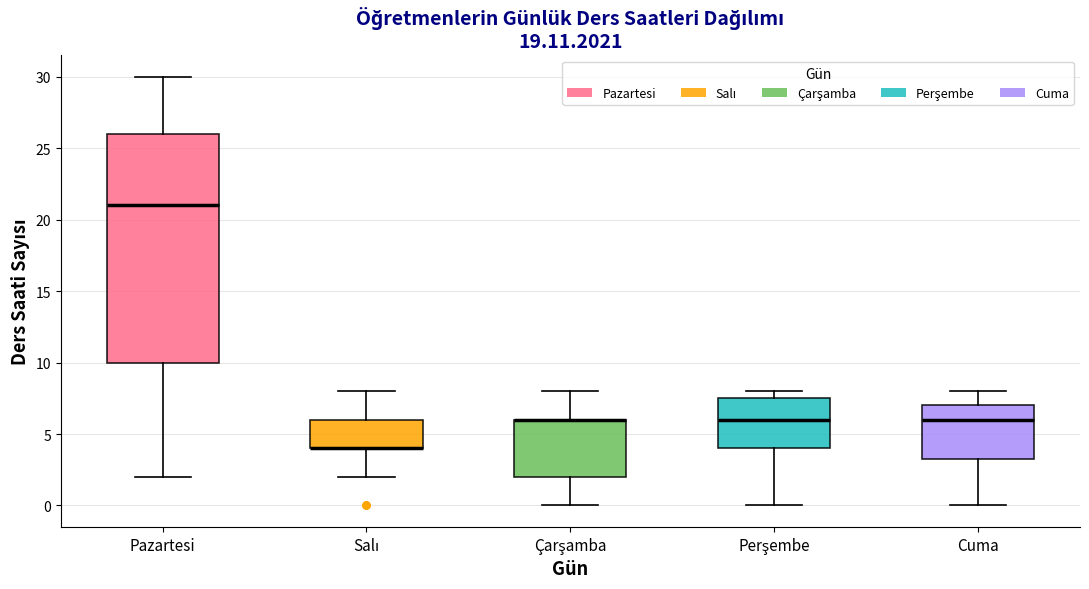

Where is the upper edge of the box for Salı on the y-axis? The values are not printed on the chart, so give them approximately, as read against the axis.

6.0